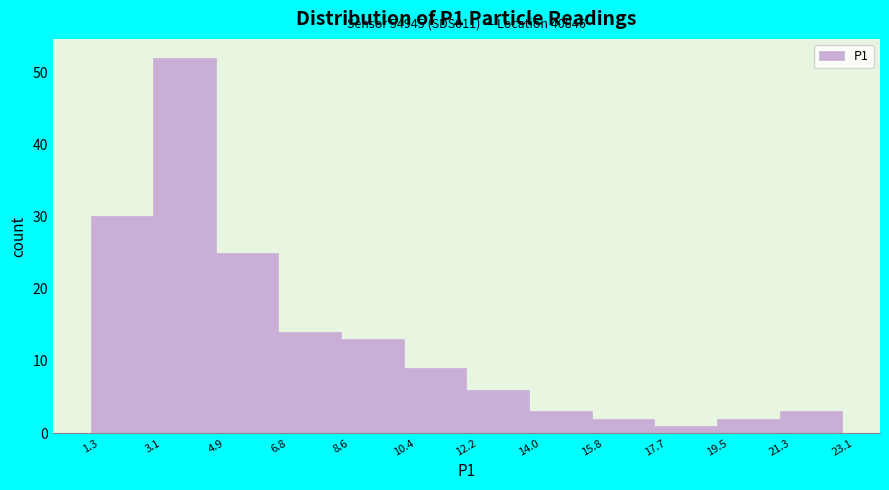

Which range on the x-axis has the tallest bar?

3.1 to 4.9